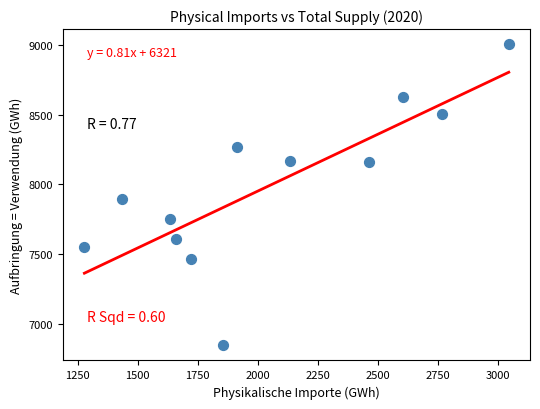

What Y value in the scatter plot is closest to 7924?

7895.2